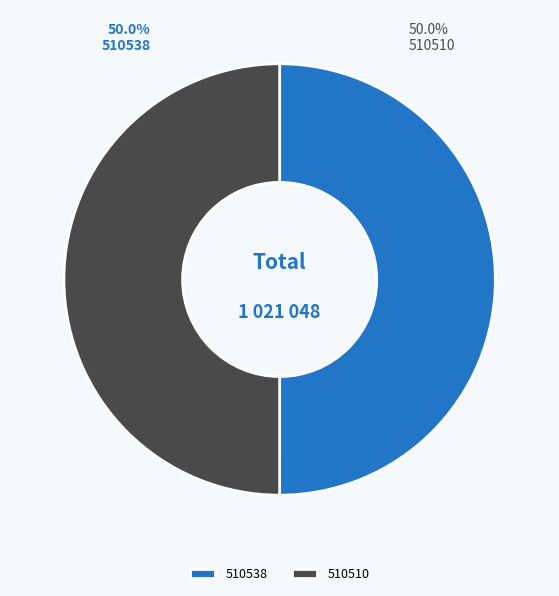

Do 510538 and 510510 together represent more than half of the pie?

Yes